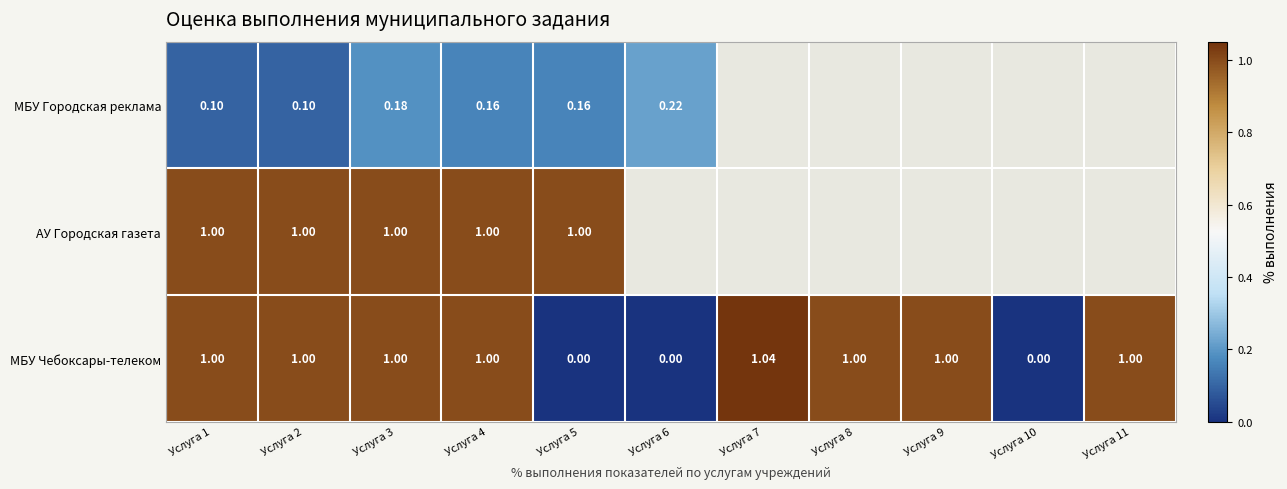

Is the value of МБУ Городская реклама at Услуга 10 greater than the value of МБУ Чебоксары-телеком at Услуга 7?

No